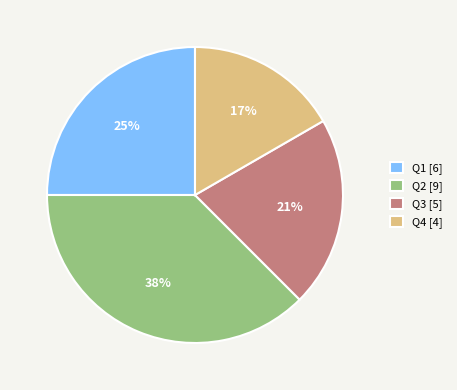

Is there any slice that represents more than half of the pie?

No